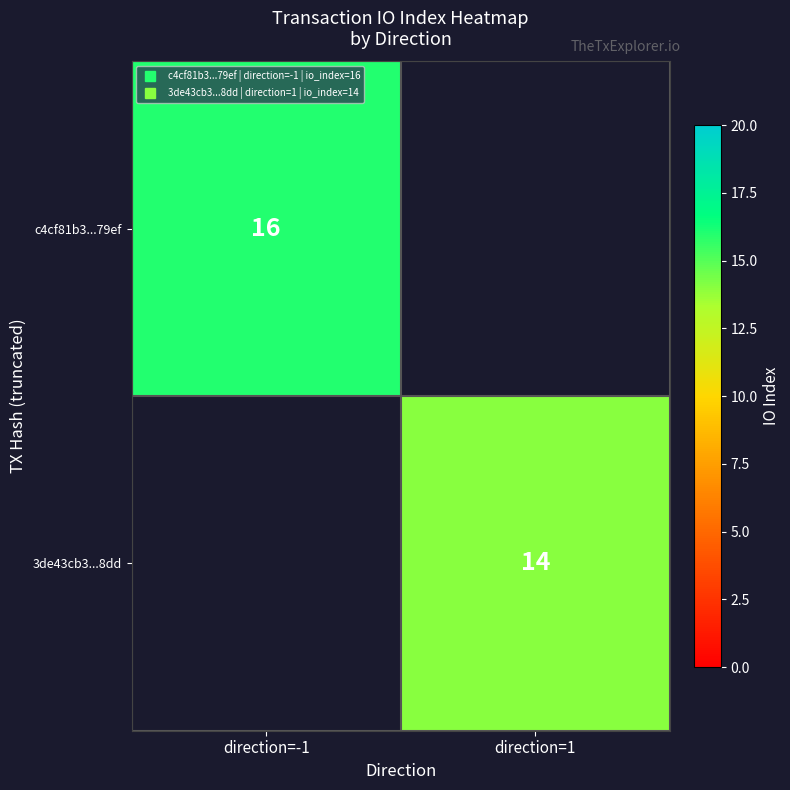

At which label does c4cf81b3...79ef reach its minimum?

direction=-1